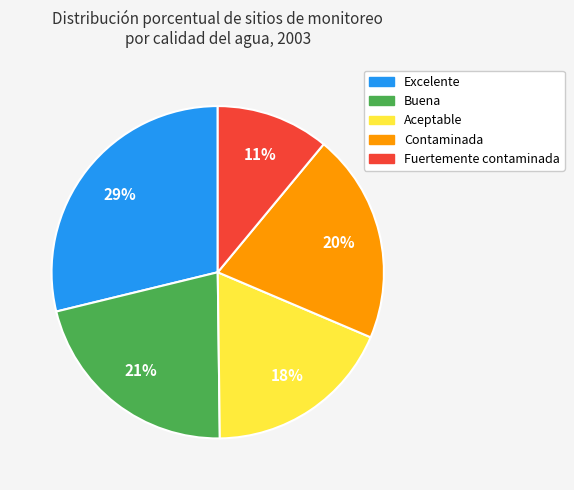

Approximately how many times larger is the value at Fuertemente contaminada compared to Excelente?

0.4